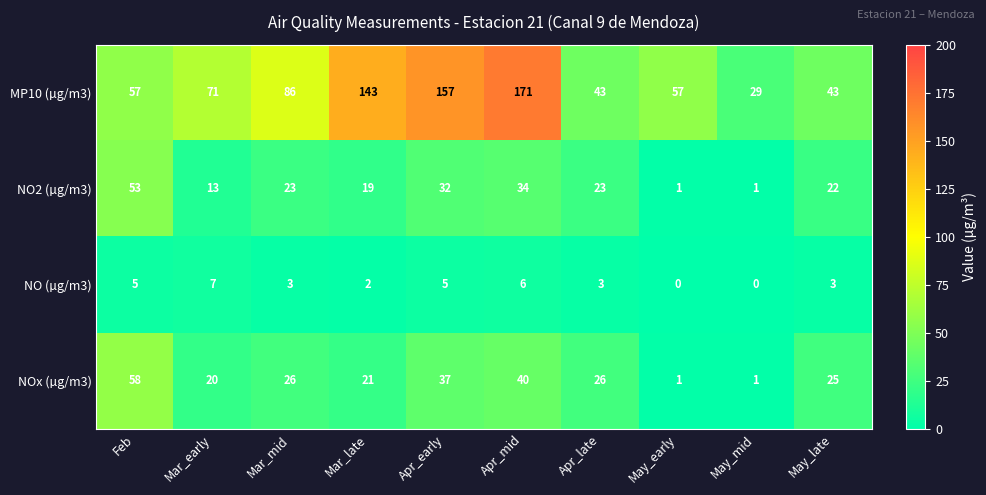

Which series has the largest total across all categories?

MP10 (µg/m3)